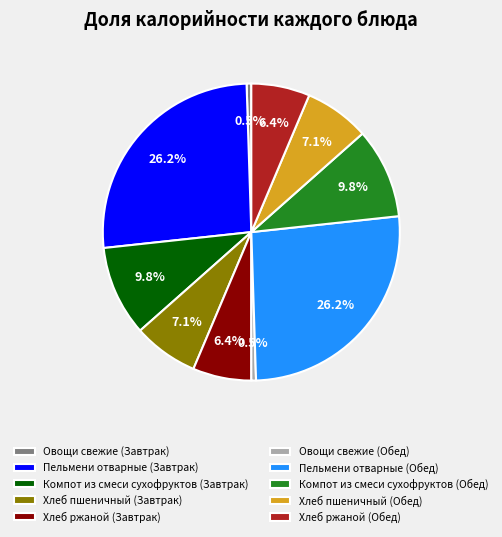

Does any single category account for the majority?

No